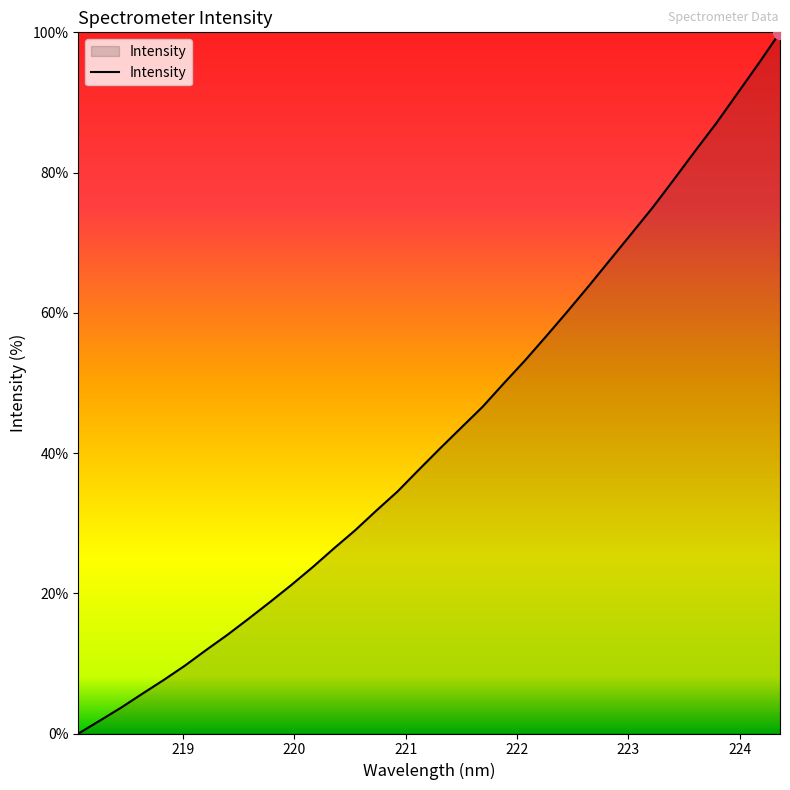

What is the difference between the maximum and minimum values?

100.0